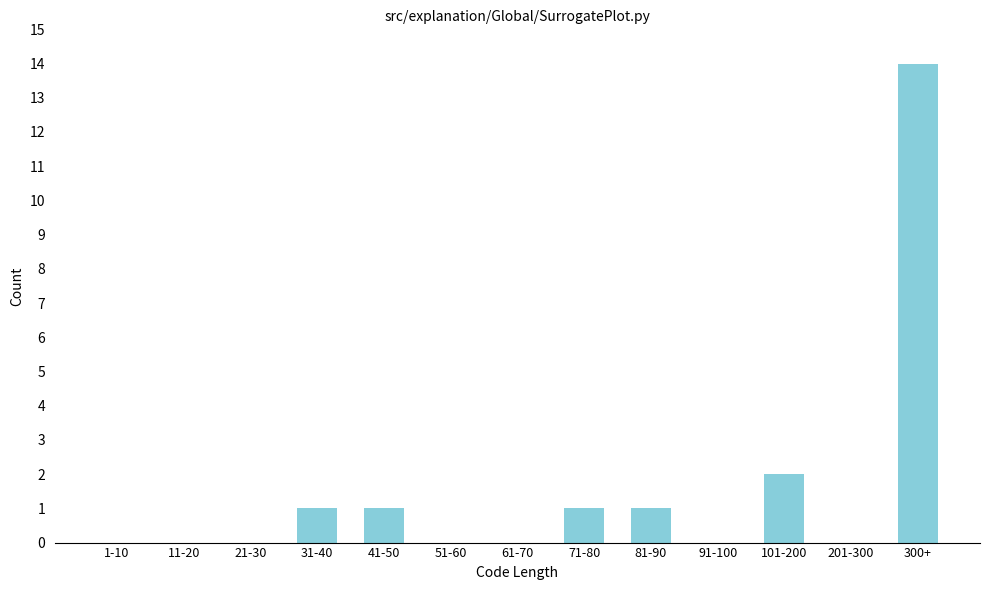

Reading left to right, what are all the values shown in this chart?

1-10=0	11-20=0	21-30=0	31-40=1	41-50=1	51-60=0	61-70=0	71-80=1	81-90=1	91-100=0	101-200=2	201-300=0	300+=14